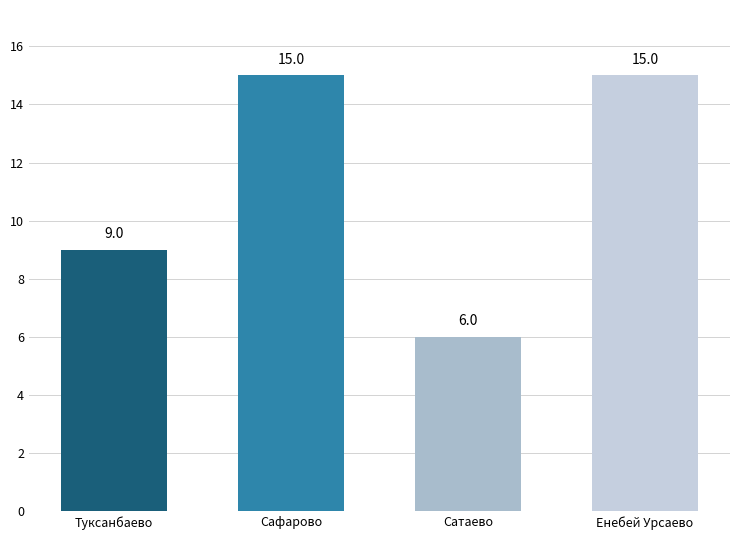

What is the minimum value shown in the chart?

6